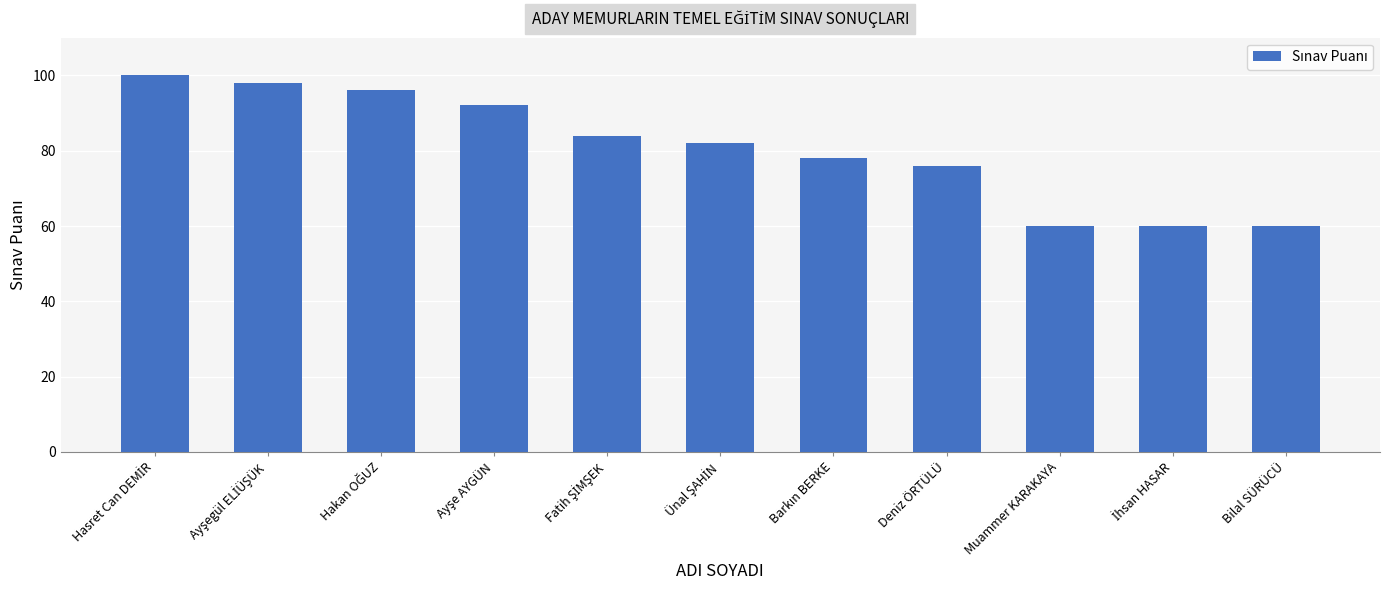

What is the approximate value at Bilal SÜRÜCÜ, to the nearest 5?

60